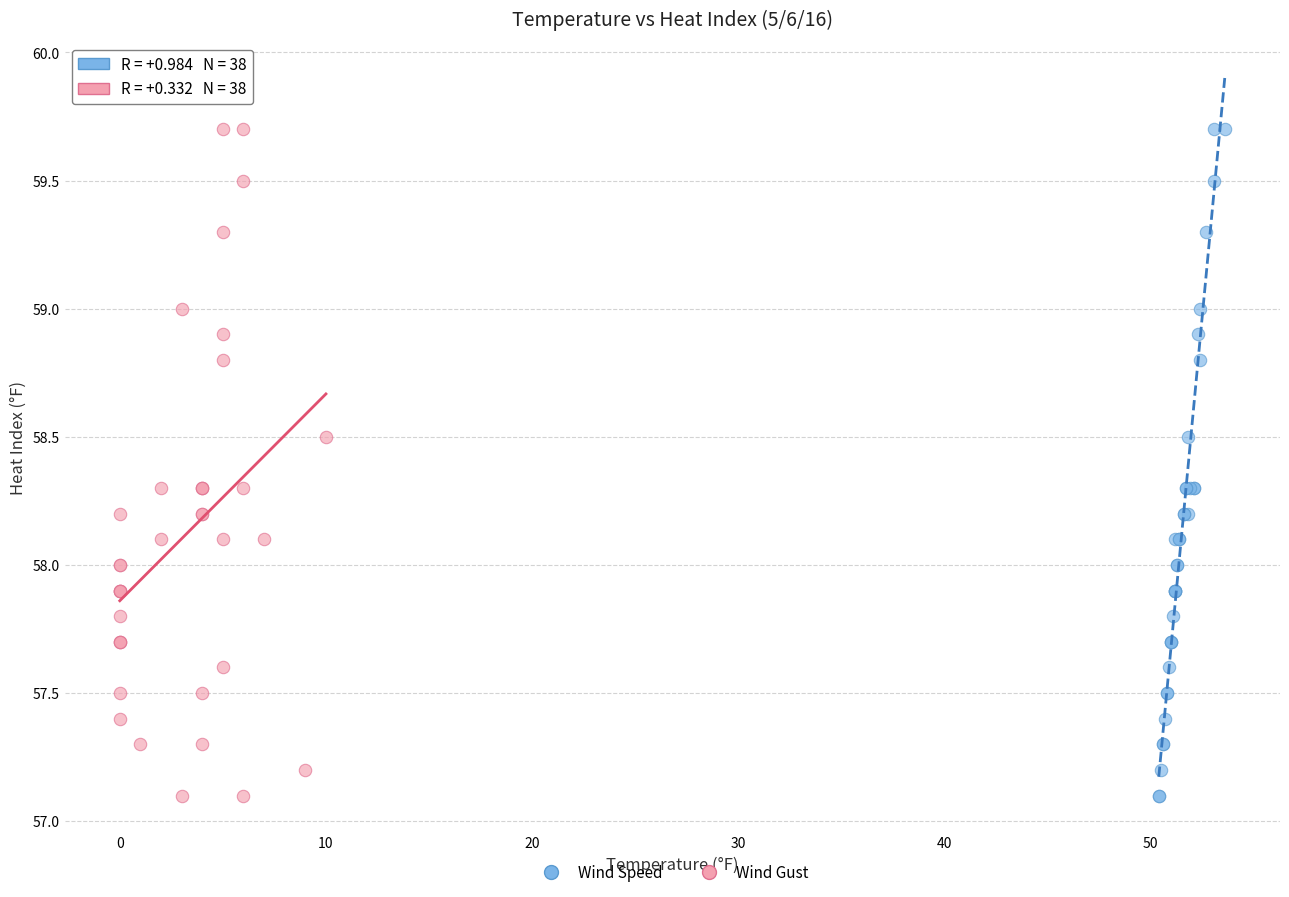

What are all the series names shown in the legend?

Wind Speed, Wind Gust